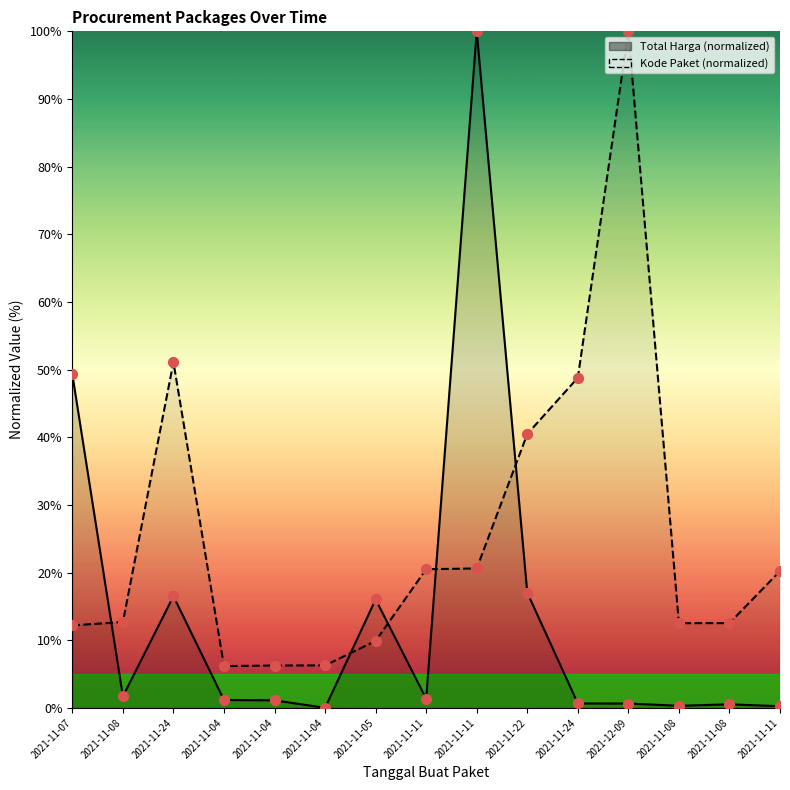

At which category is the sum across all series the highest?

2021-11-11